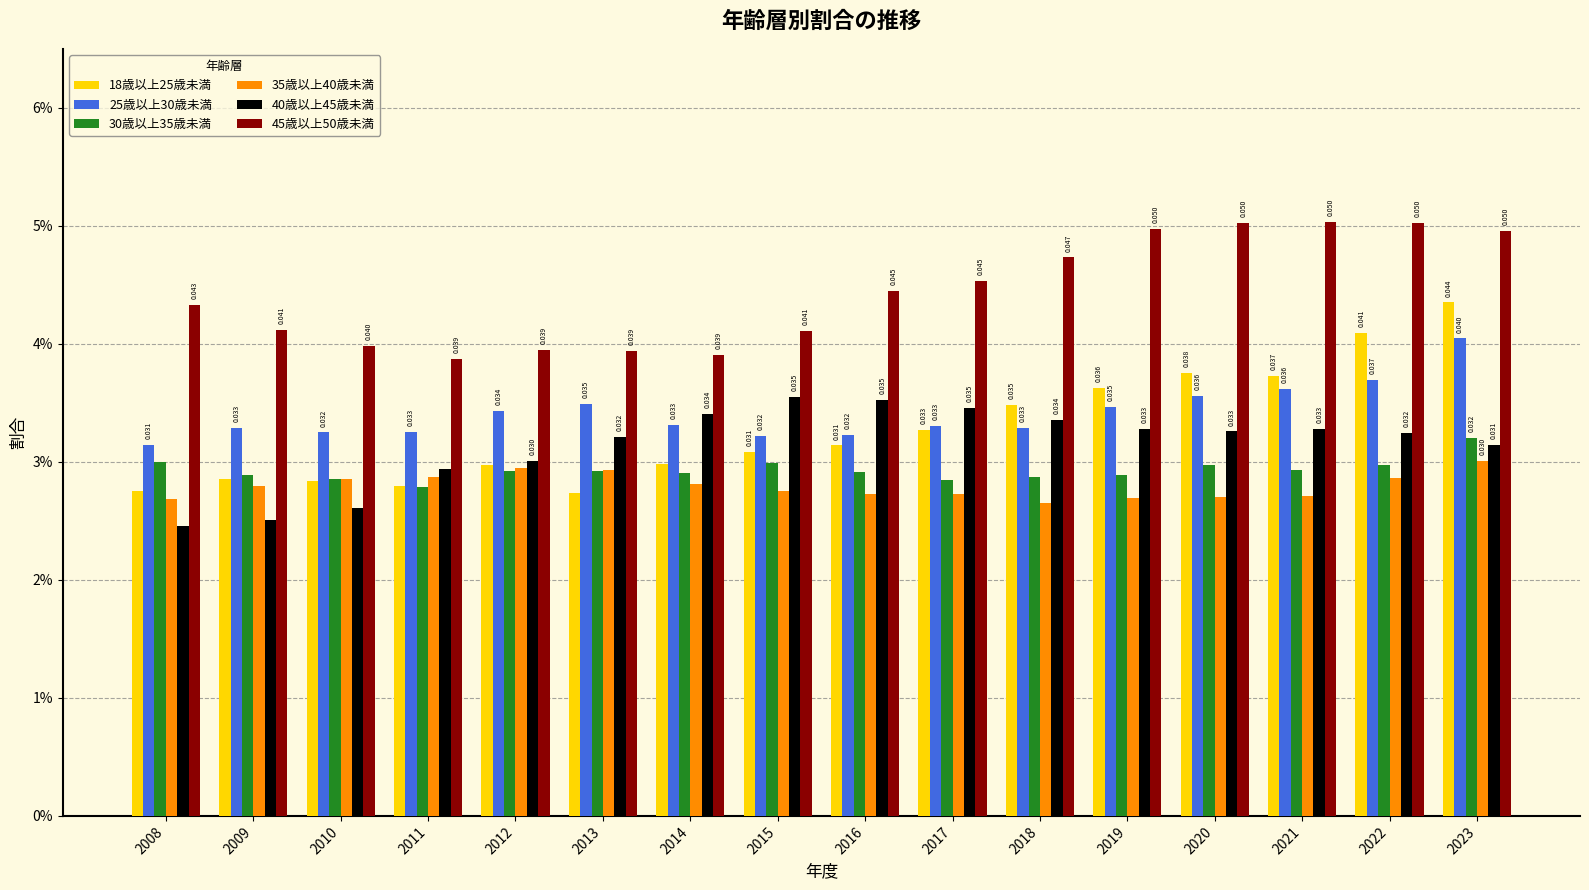

Which has a higher value, 2008 or 2020?

2020